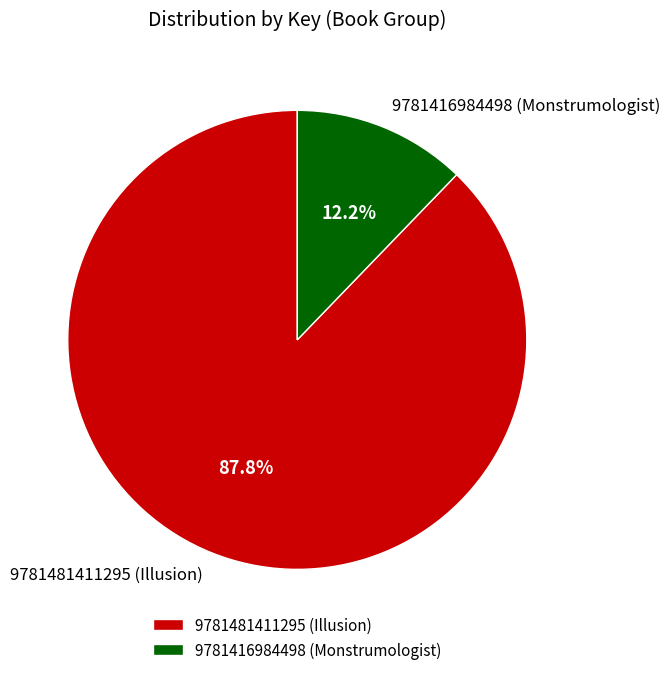

Is there a majority slice in this chart?

Yes